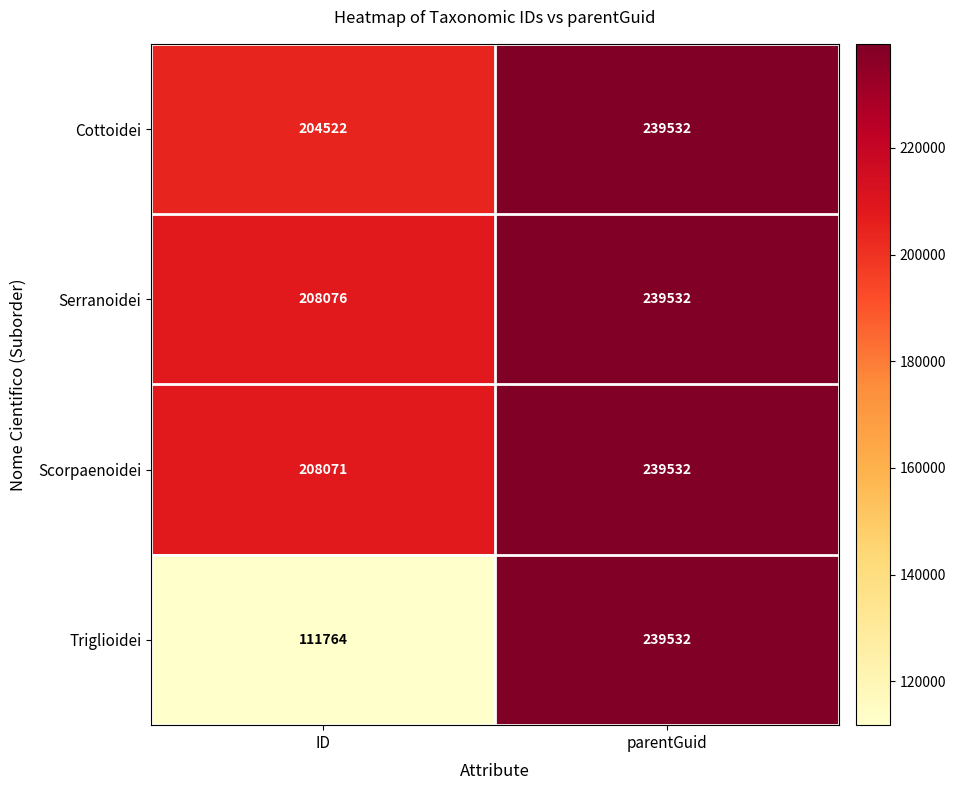

What is the total value across all series at parentGuid?

958128